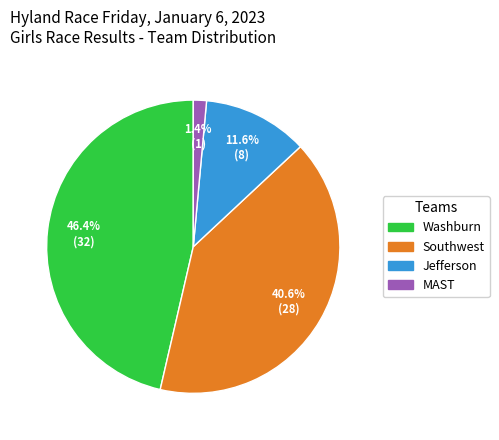

Which category has the biggest portion of the pie?

Washburn